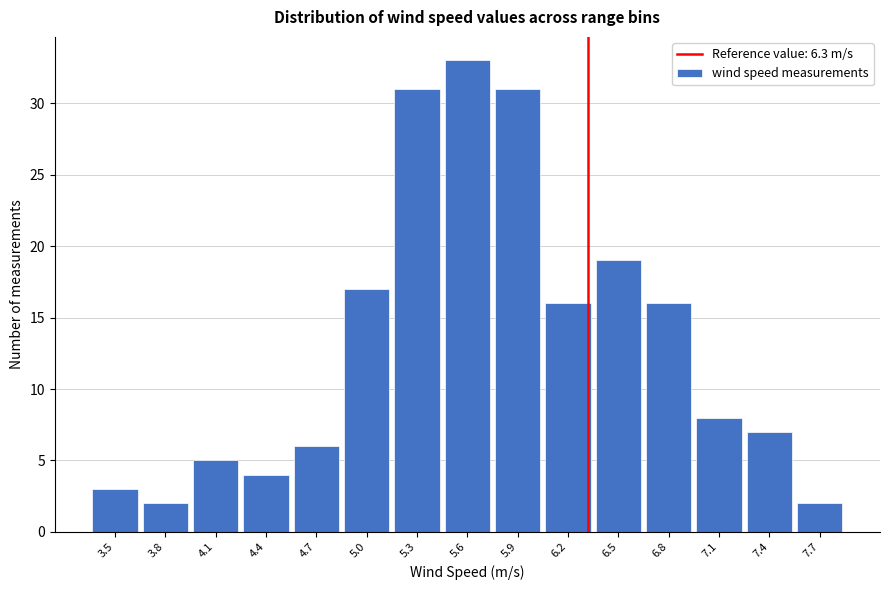

Reading left to right, transcribe this chart: for each bar, give the range it covers on the x-axis and its height. Neither the bar edges nor the heights are printed on the chart, so give them approximately, as read against the axes.

3.40 to 3.70: 3
3.70 to 4.00: 2
4.00 to 4.30: 5
4.30 to 4.55: 4
4.55 to 4.85: 6
4.85 to 5.15: 17
5.15 to 5.45: 31
5.45 to 5.75: 33
5.75 to 6.05: 31
6.05 to 6.35: 16
6.35 to 6.65: 19
6.65 to 6.90: 16
6.90 to 7.20: 8
7.20 to 7.50: 7
7.50 to 7.80: 2